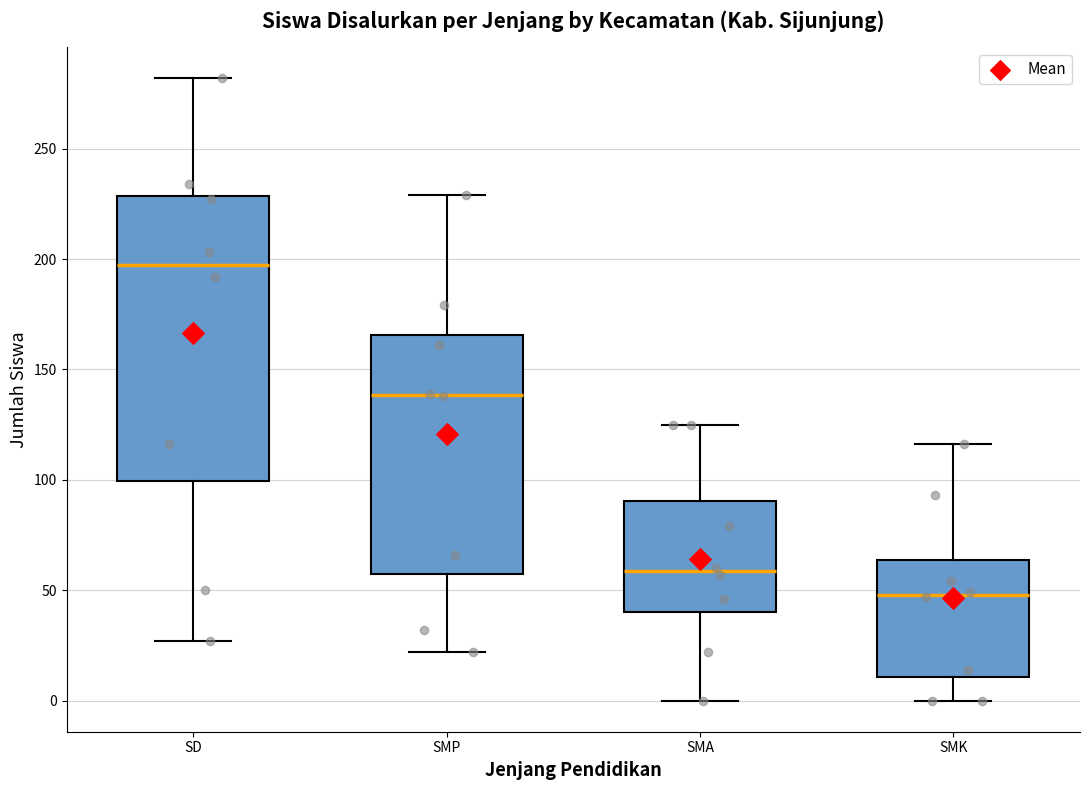

Reading left to right, transcribe this box plot: for each box, give where its median line is, the range the box spans, and where its two whiskers end, as read against the y-axis. The values are not printed on the chart, so give them approximately, as read against the axis.

SD: median 200, box 100 to 230, whiskers 25 to 280
SMP: median 140, box 60 to 165, whiskers 20 to 230
SMA: median 60, box 40 to 90, whiskers 0 to 125
SMK: median 50, box 10 to 65, whiskers 0 to 115